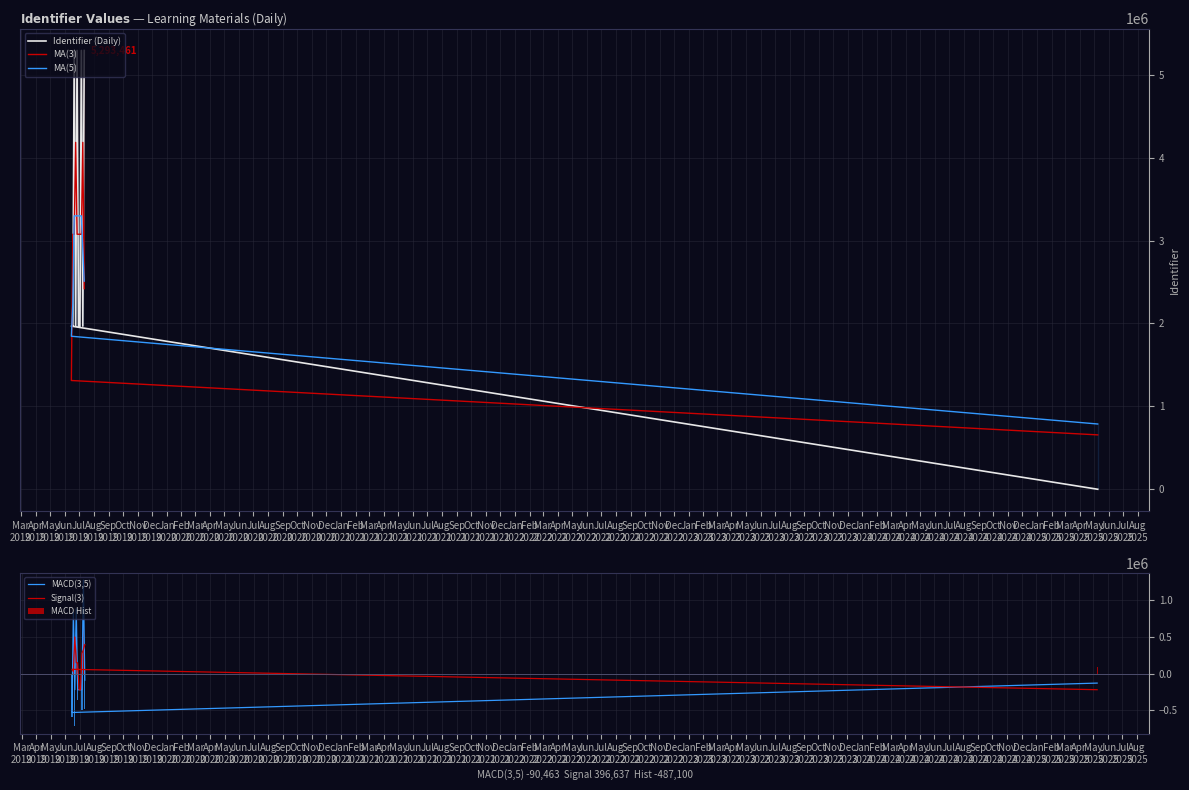

What is the difference between the highest and lowest values at Nov
2019?

5794144.2